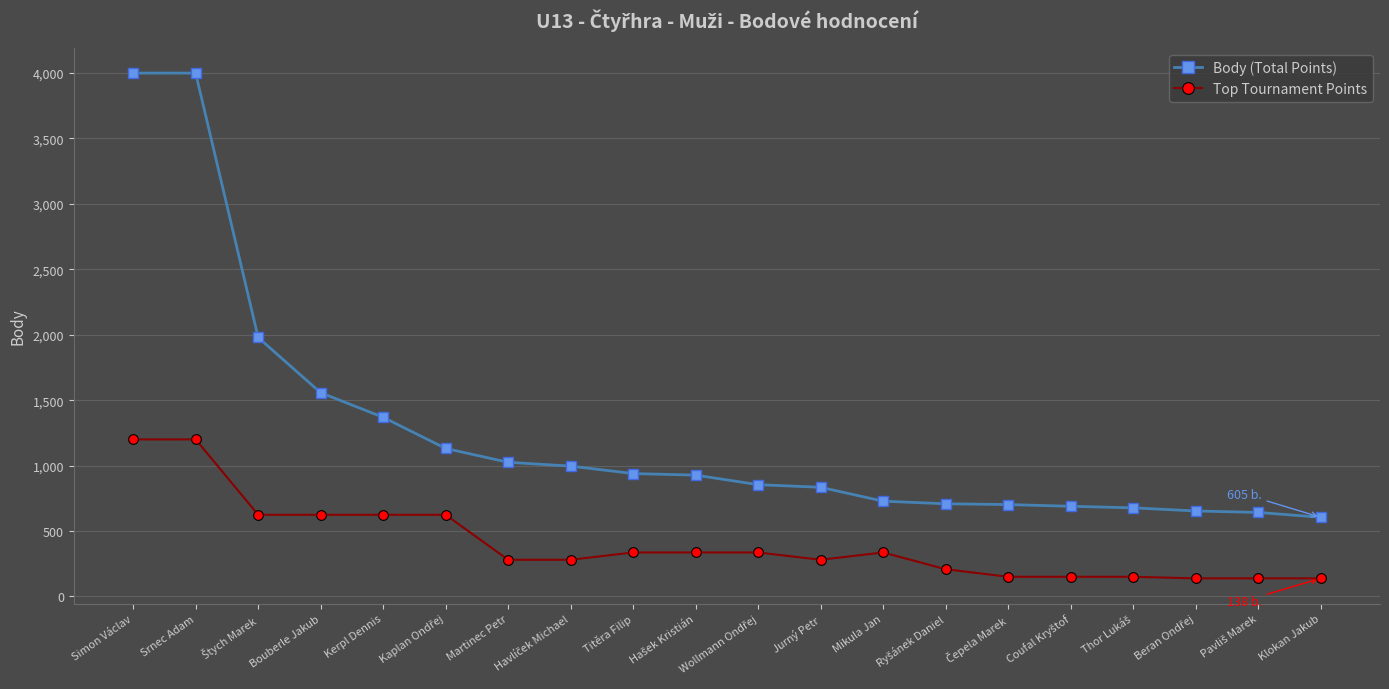

What is the greatest value displayed?

4000